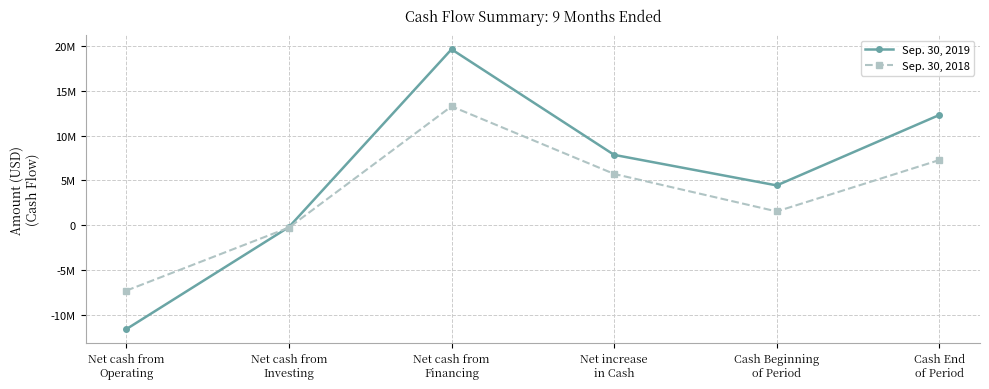

Is it true that Sep. 30, 2019 equals -194888 at Net cash from
Investing?

True